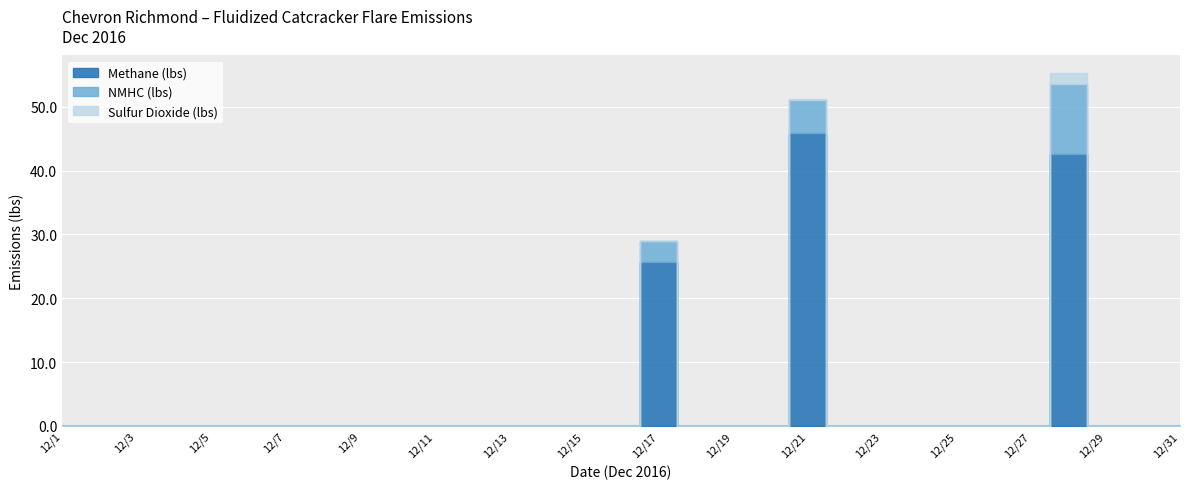

True or false: NMHC (lbs) and Methane (lbs) cross at least once.

False